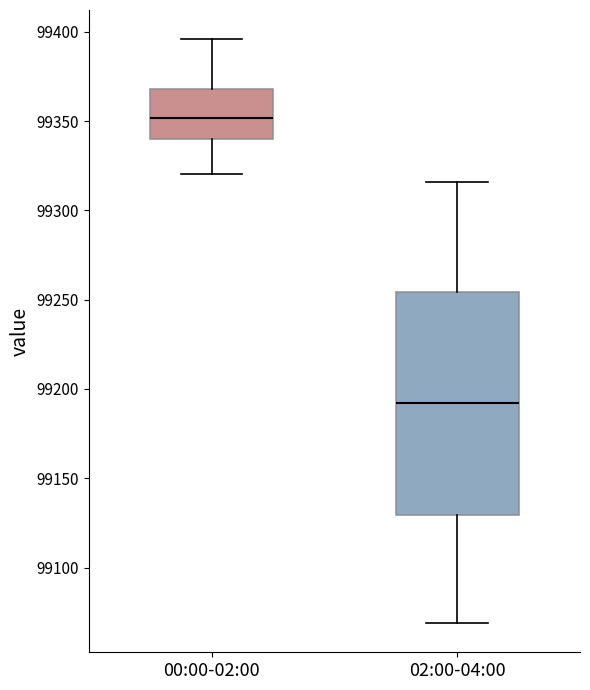

Where is the lower edge of the box for 02:00-04:00 on the y-axis? The values are not printed on the chart, so give them approximately, as read against the axis.

99130